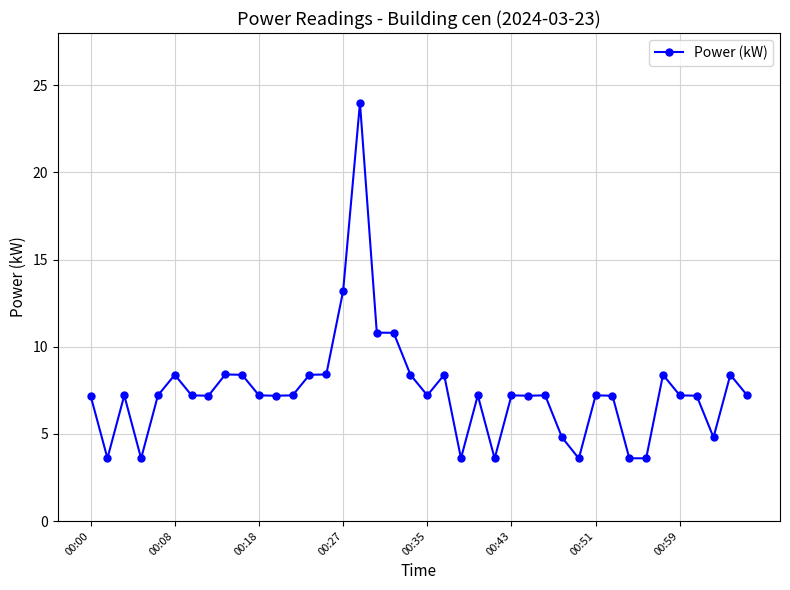

Reading left to right, what are all the values shown in this chart?

7.2	3.6	7.2	3.6	7.2	8.4	7.2	7.2	8.4	8.4	7.2	7.2	7.2	8.4	8.4	13.2	24.0	10.8	10.8	8.4	7.2	8.4	3.6	7.2	3.6	7.2	7.2	7.2	4.8	3.6	7.2	7.2	3.6	3.6	8.4	7.2	7.2	4.8	8.4	7.2